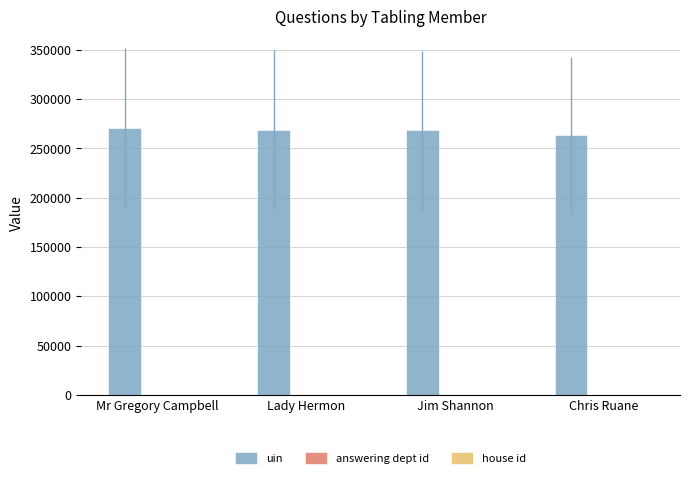

What is the sum of all uin values?

1071540